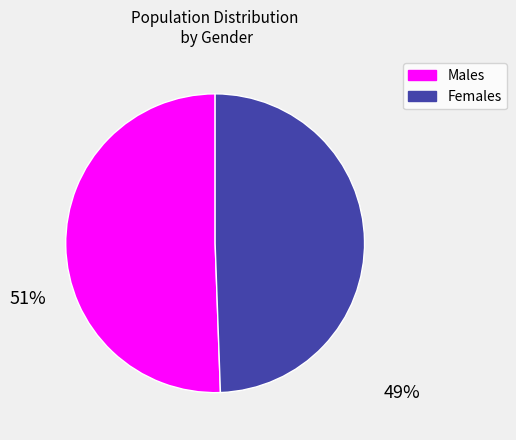

The Males slice represents 51% of the pie. True or false?

True